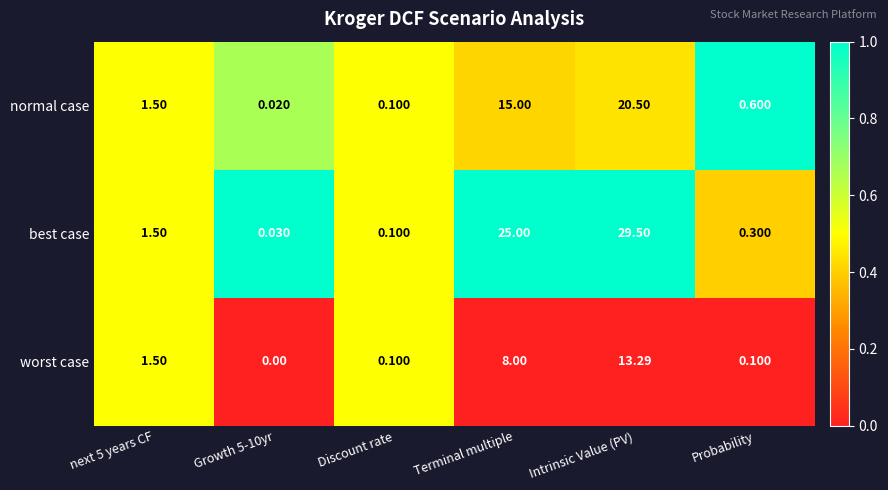

Rank the series by their maximum value, from highest to lowest.

best case, normal case, worst case